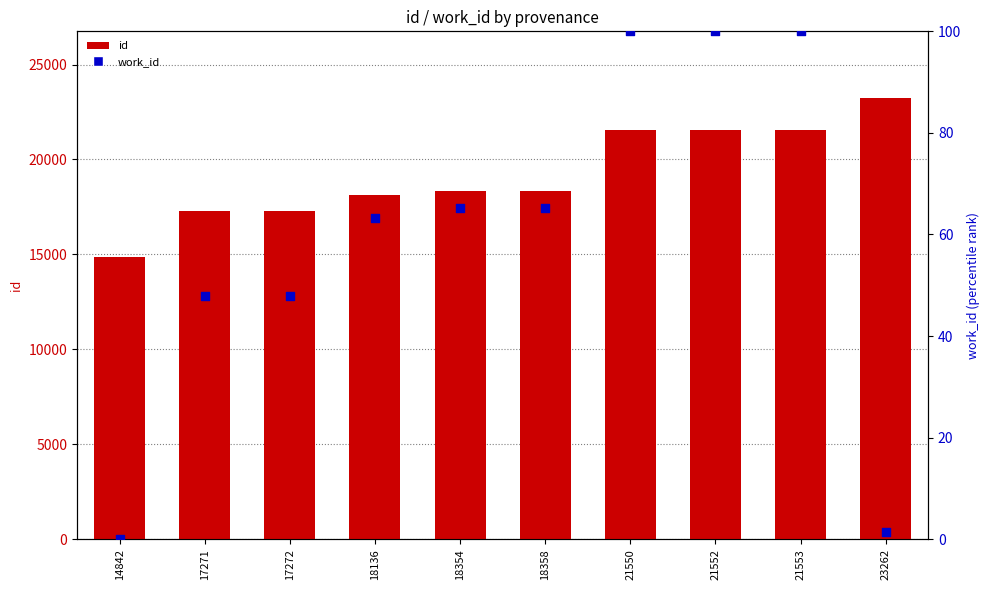

What is the total value across all series at 21552?

21652.0